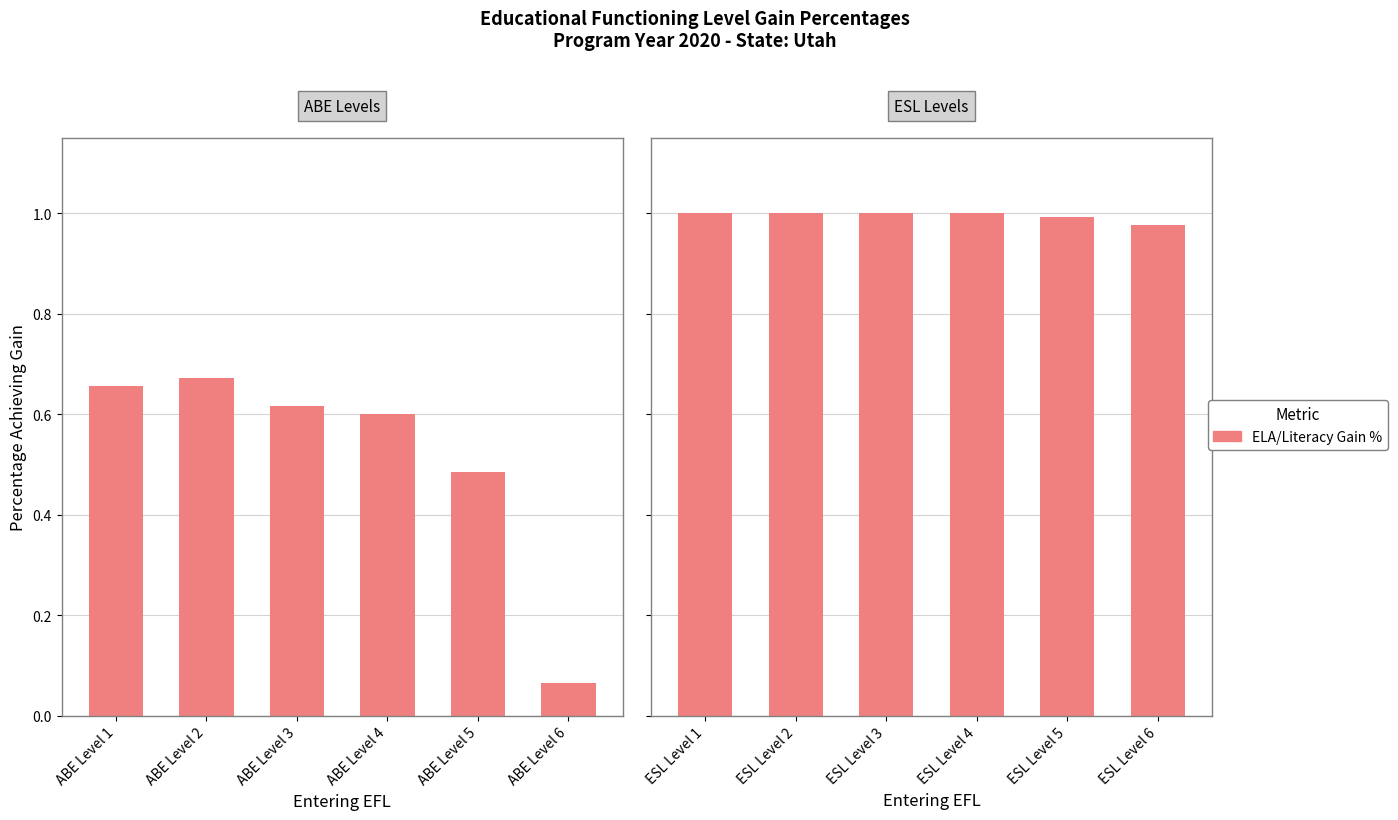

Which has a higher value, ESL Level 1 or ESL Level 3?

ESL Level 1